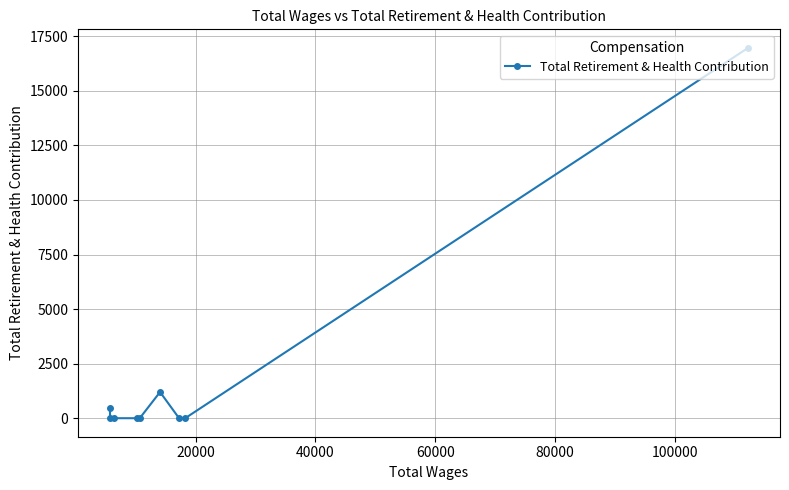

What is the sum of all values?

18636